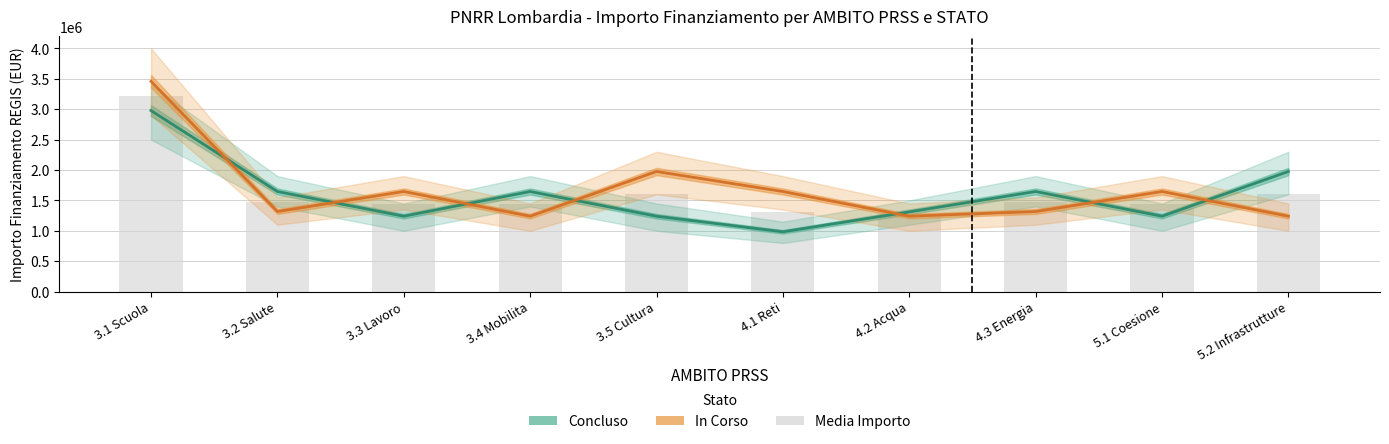

At which category is the sum across all series the highest?

3.1 Scuola